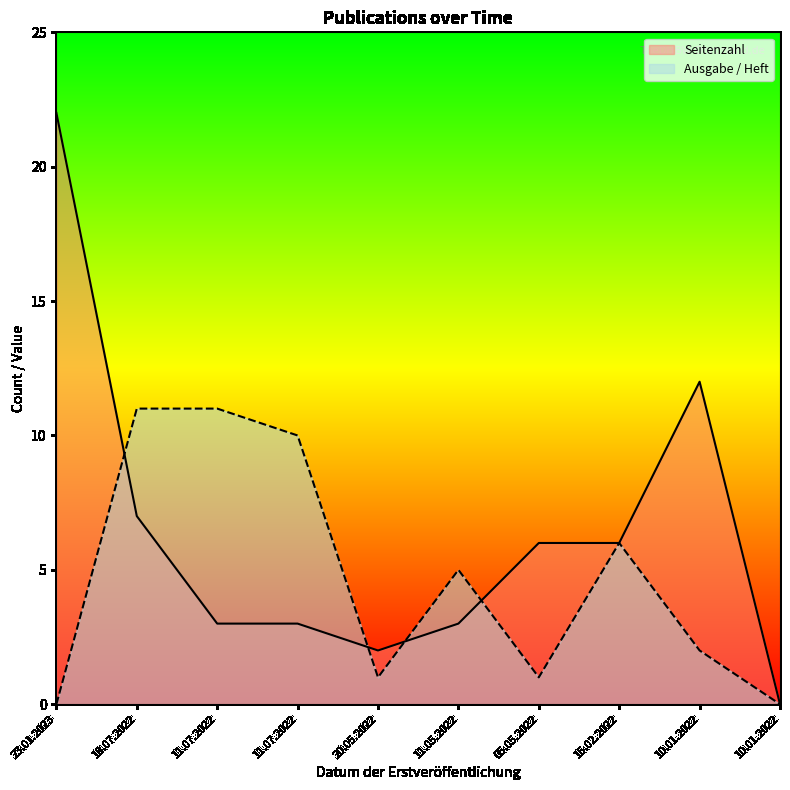

At which label is Seitenzahl closest to 11?

10.01.2022